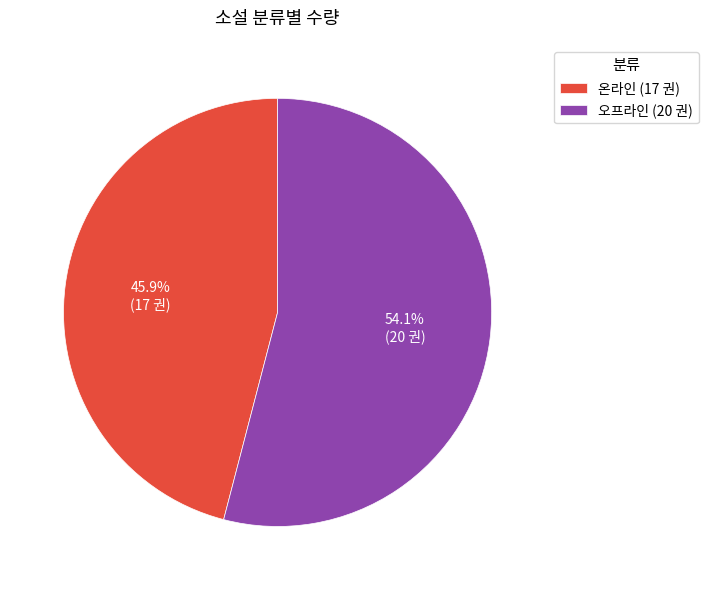

Is it true that 오프라인 is 54% of the pie?

True